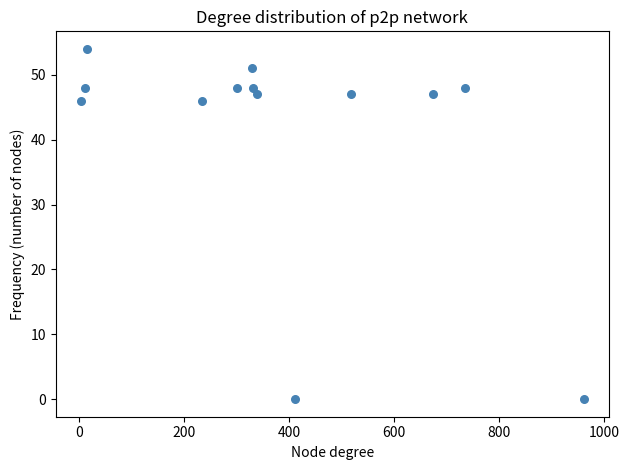

What is the range of X values (max minus min)?

959